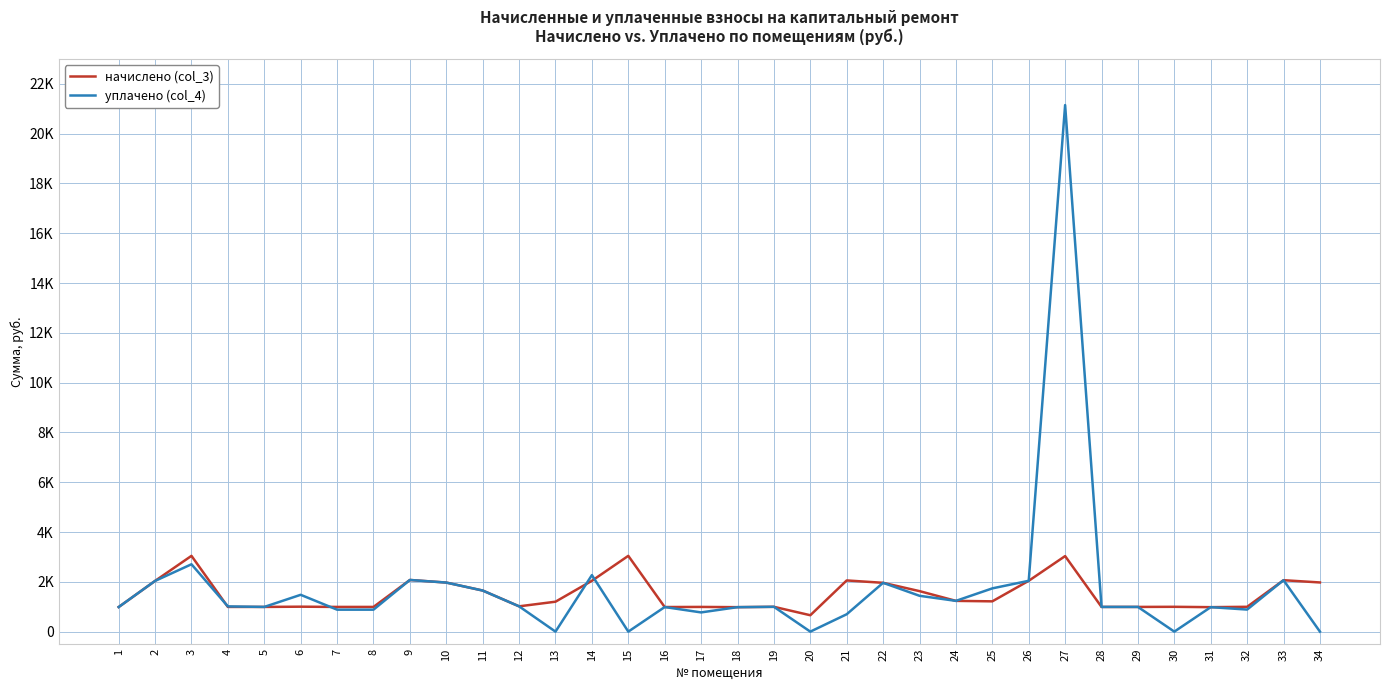

What are all the series names shown in the legend?

начислено (col_3), уплачено (col_4)